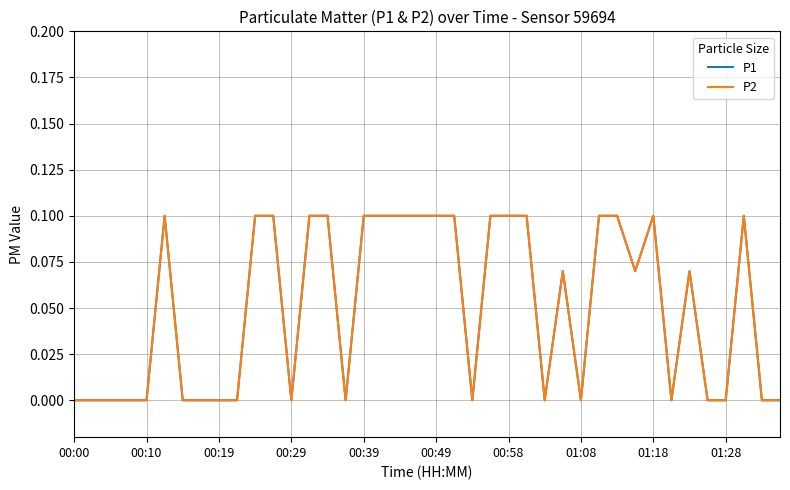

In P1, how many points are lower than both neighbors (excluding endpoints)?

7